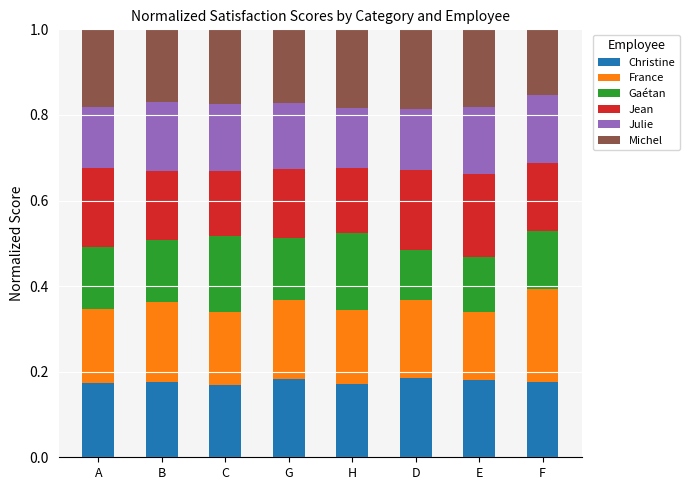

How many Christine values are between 0 and 1?

8